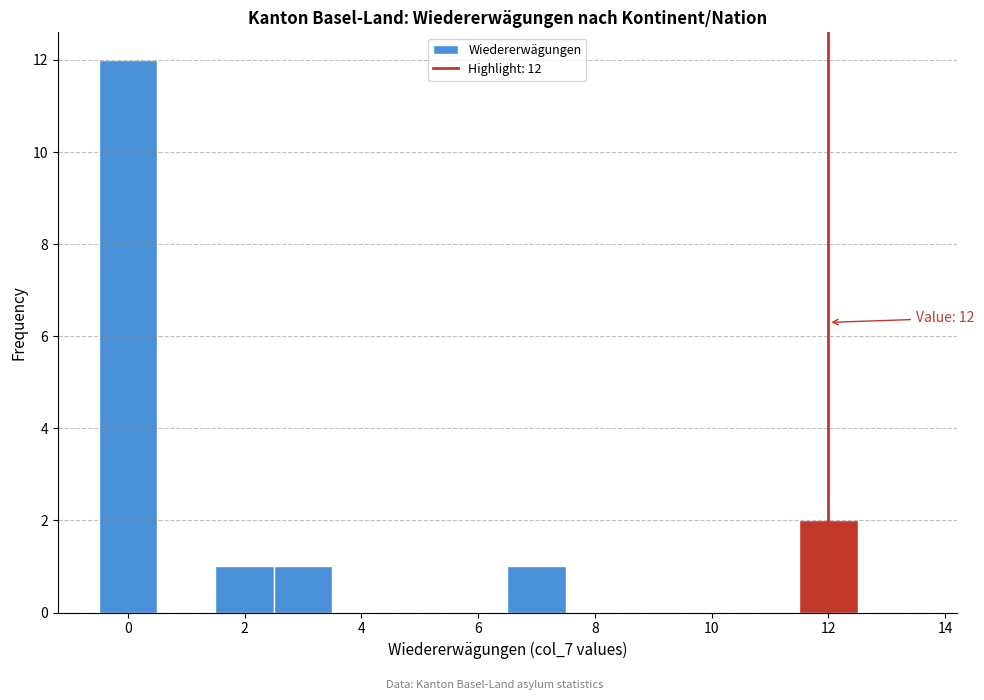

Over which range of the x-axis is the bar tallest?

-0.5 to 0.5